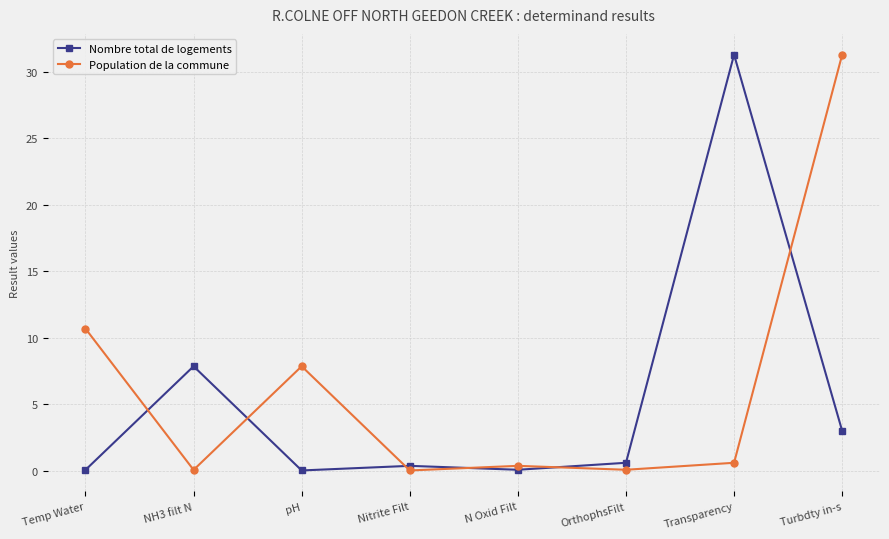

At which category does Nombre total de logements reach its first local peak?

NH3 filt N